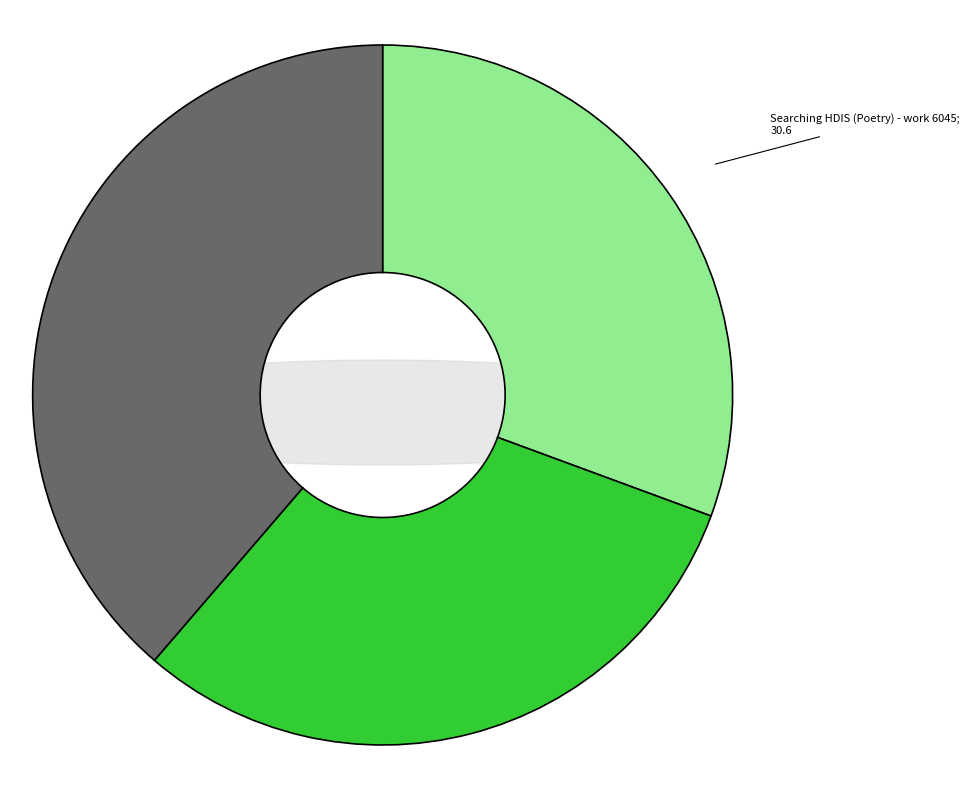

To the nearest percent, what is the average slice percentage?

33%